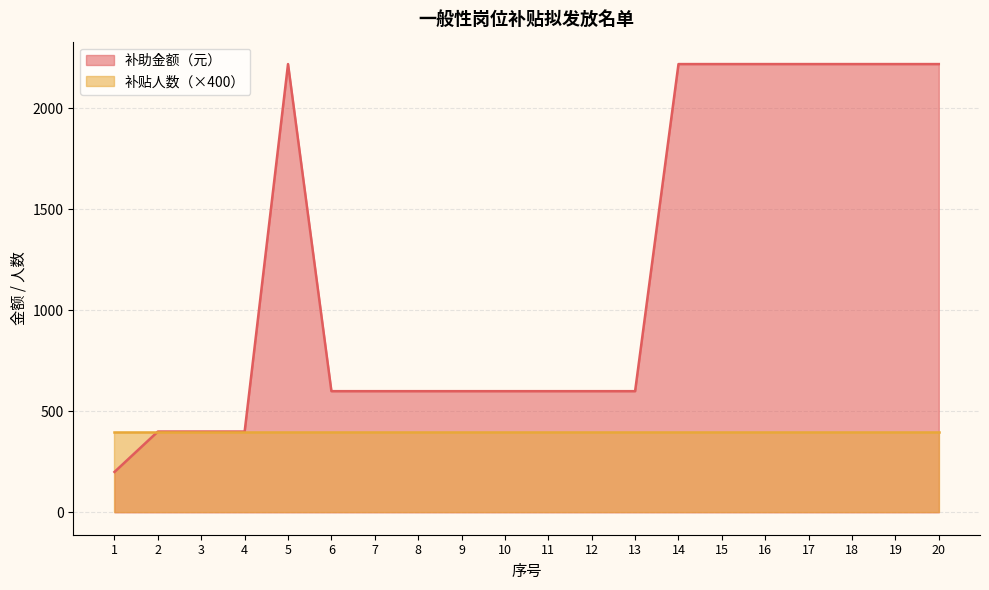

The chart shows a value of 699 at 2. True or false?

False